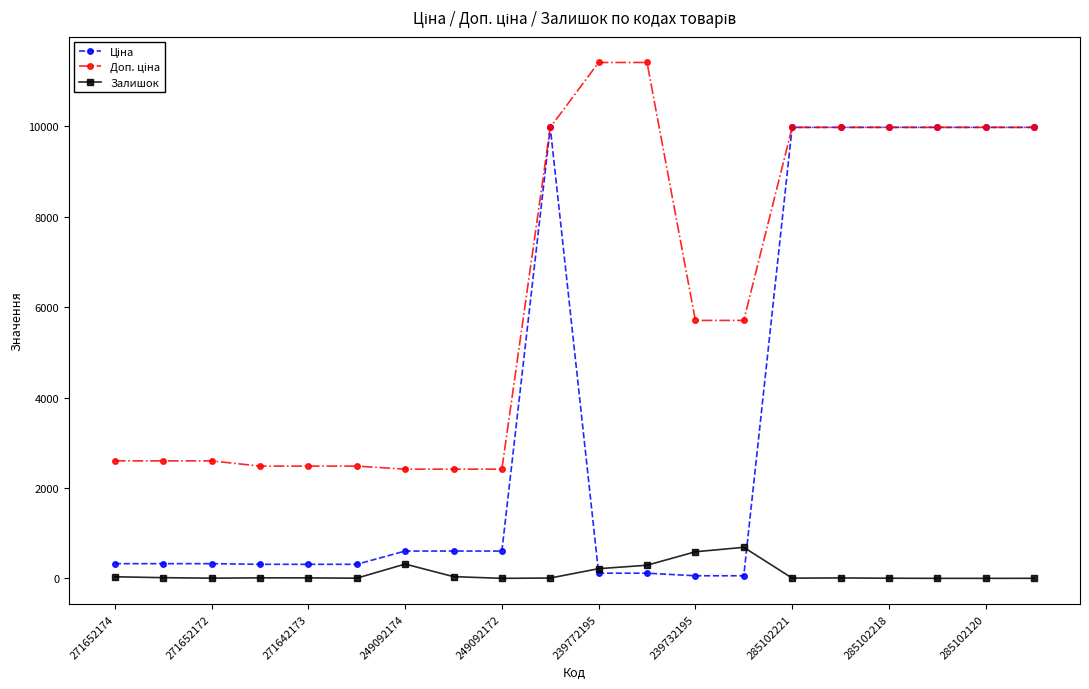

At how many categories does at least one series exceed 4612?

11